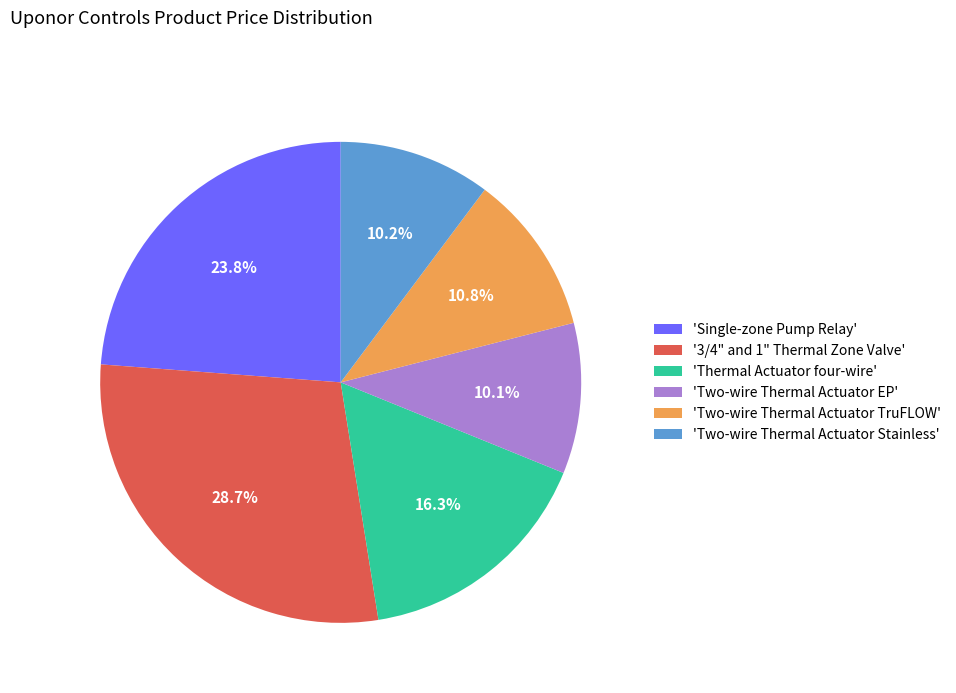

How much of the chart is everything except '3/4" and 1" Thermal Zone Valve'?

71.3%